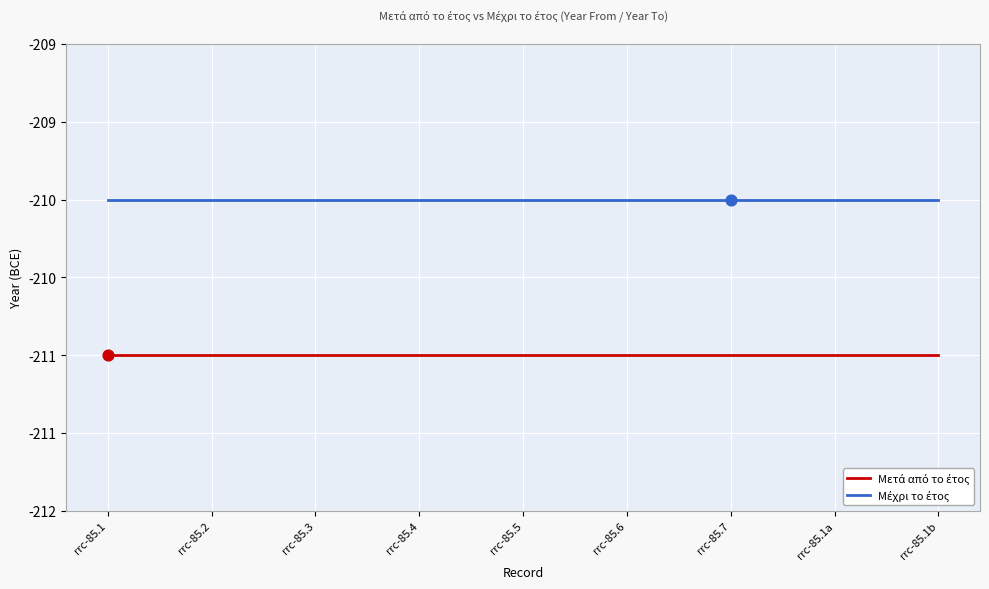

At which category is the sum across all series the highest?

rrc-85.1